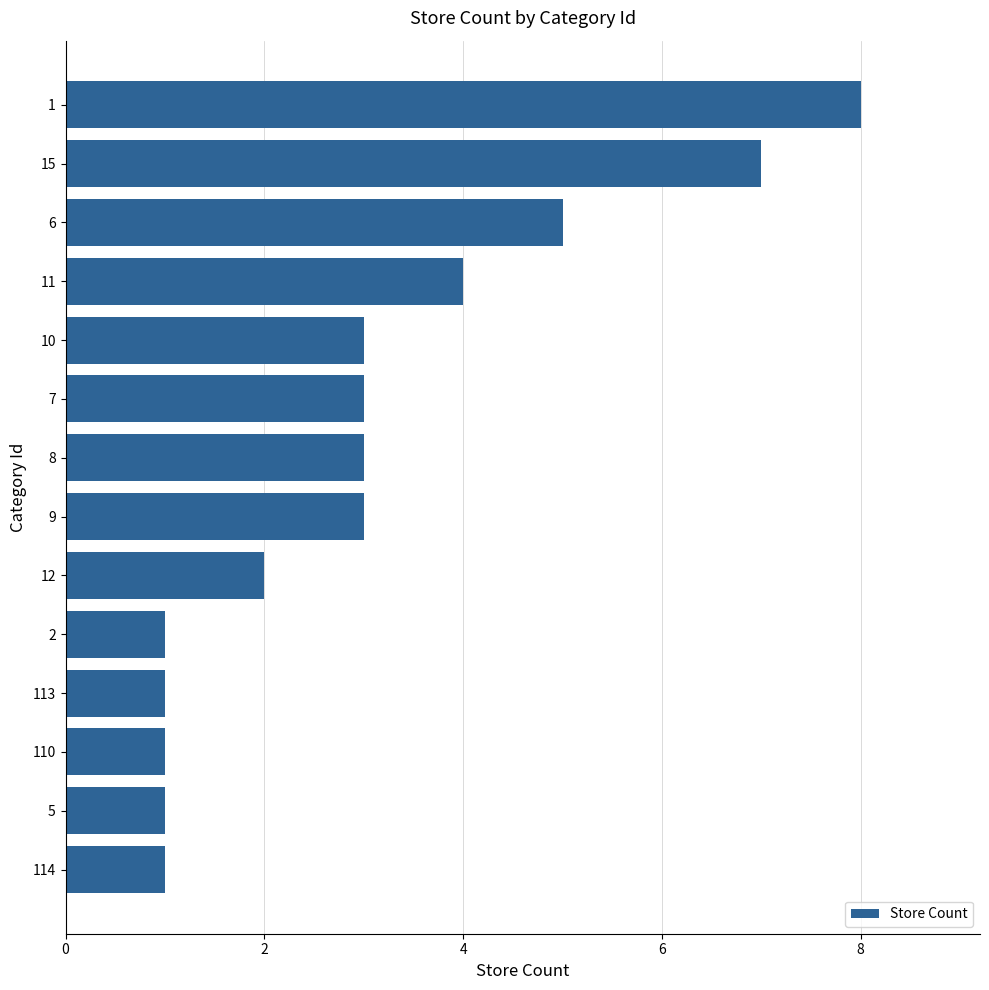

What is the sum of the values at 110 and 6?

6